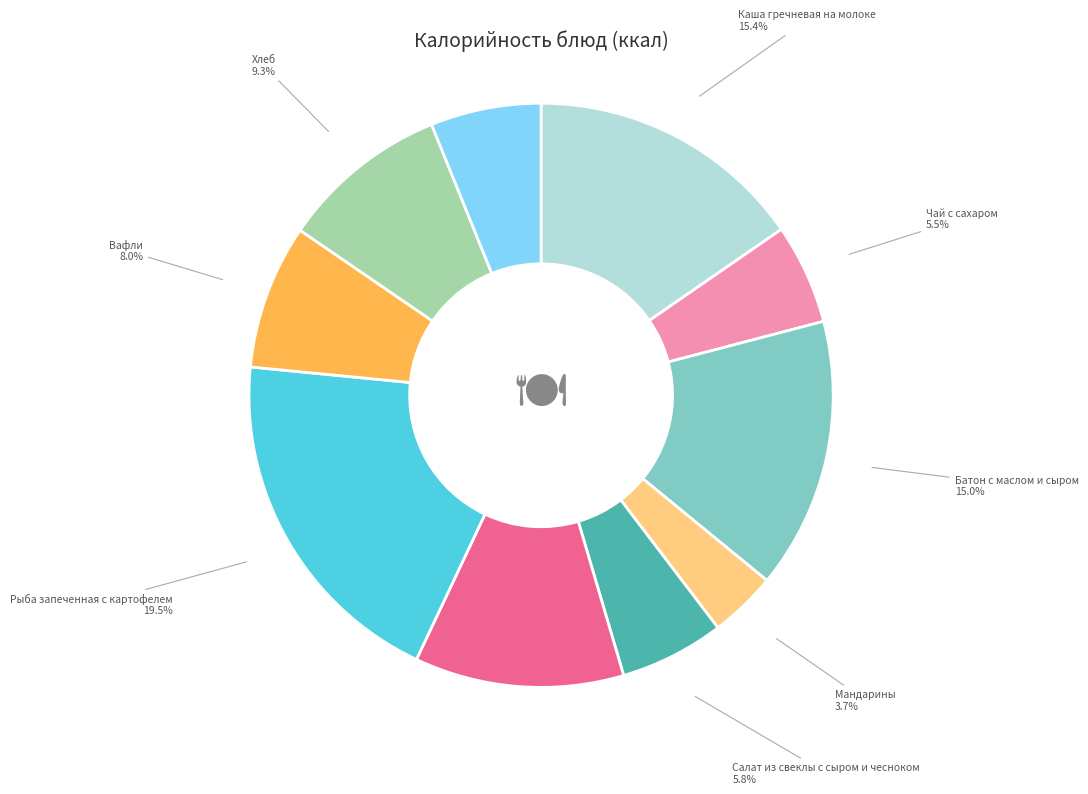

Does any single category account for the majority?

No